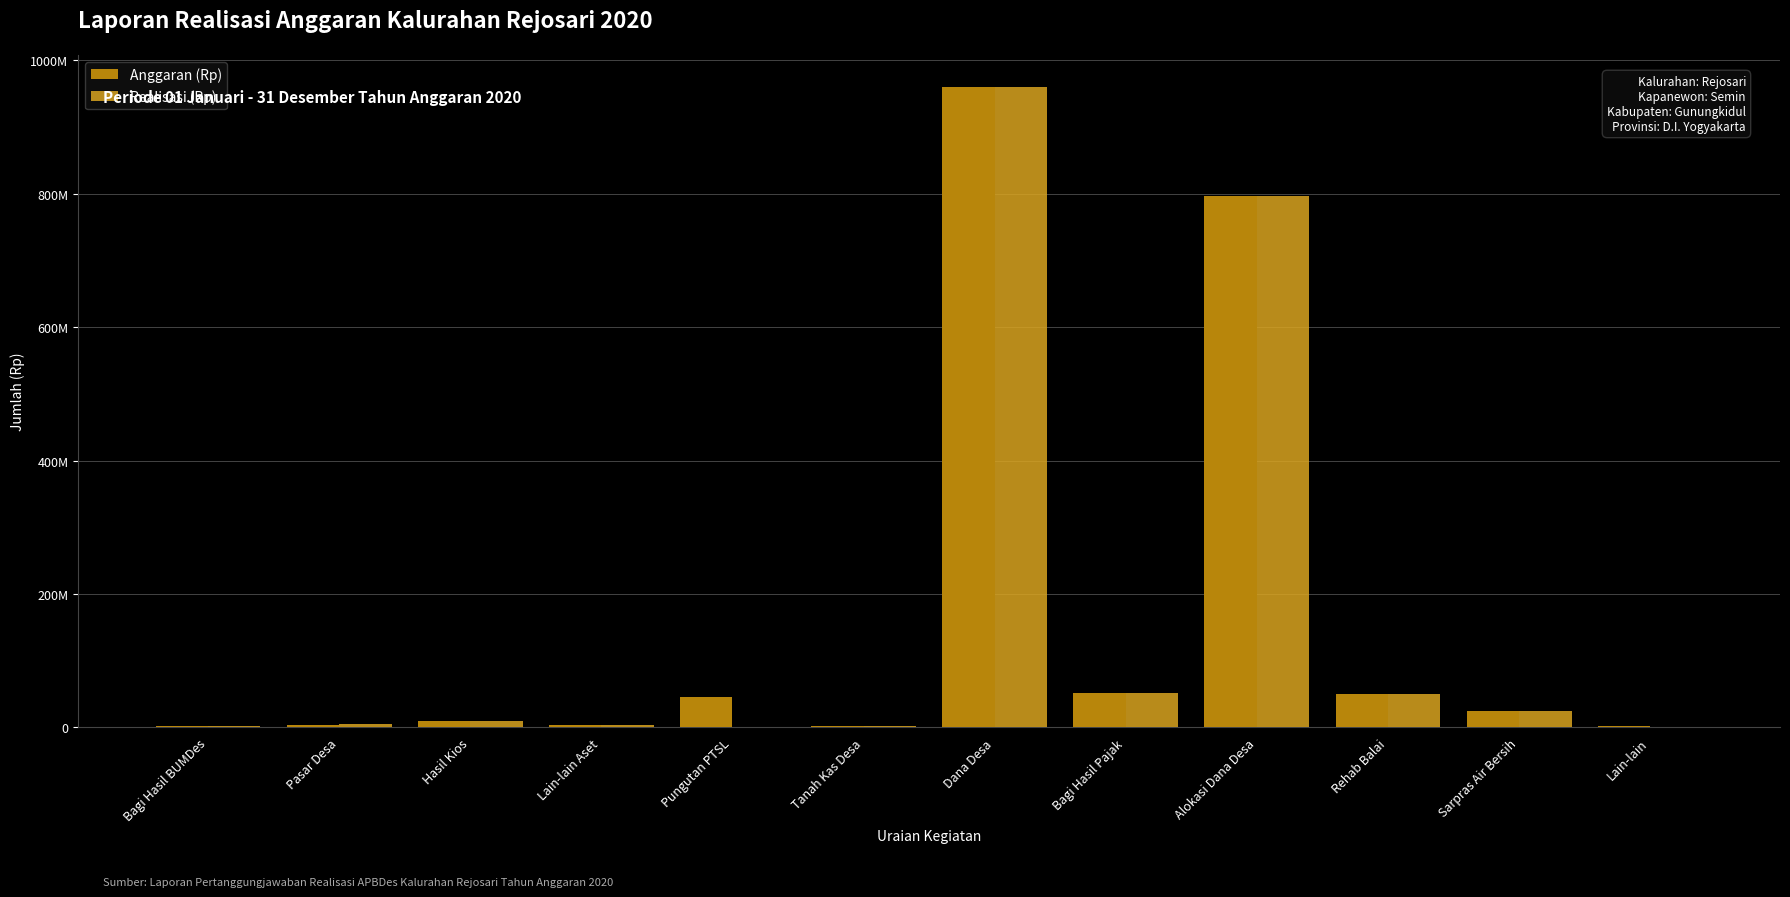

Rank the categories by Anggaran (Rp) value from highest to lowest.

Dana Desa, Alokasi Dana Desa, Bagi Hasil Pajak, Rehab Balai, Pungutan PTSL, Sarpras Air Bersih, Hasil Kios, Lain-lain Aset, Pasar Desa, Bagi Hasil BUMDes, Lain-lain, Tanah Kas Desa